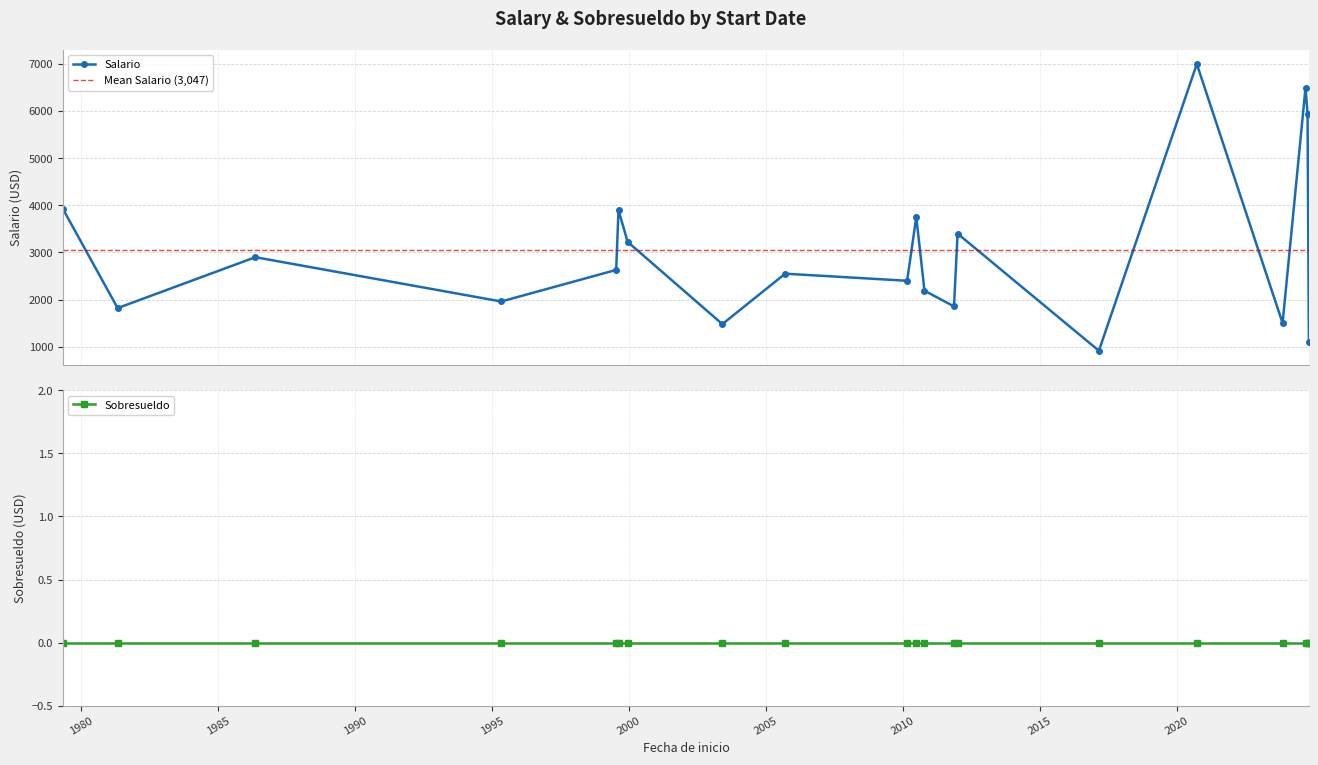

Which has a higher value, 1981-05-01 or 2024-09-17?

2024-09-17